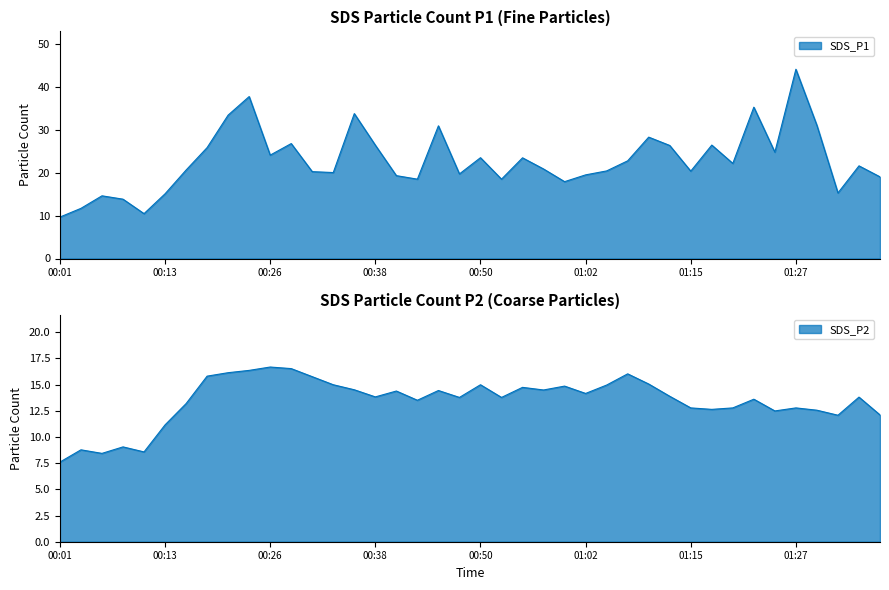

How many data points does each series have?

40